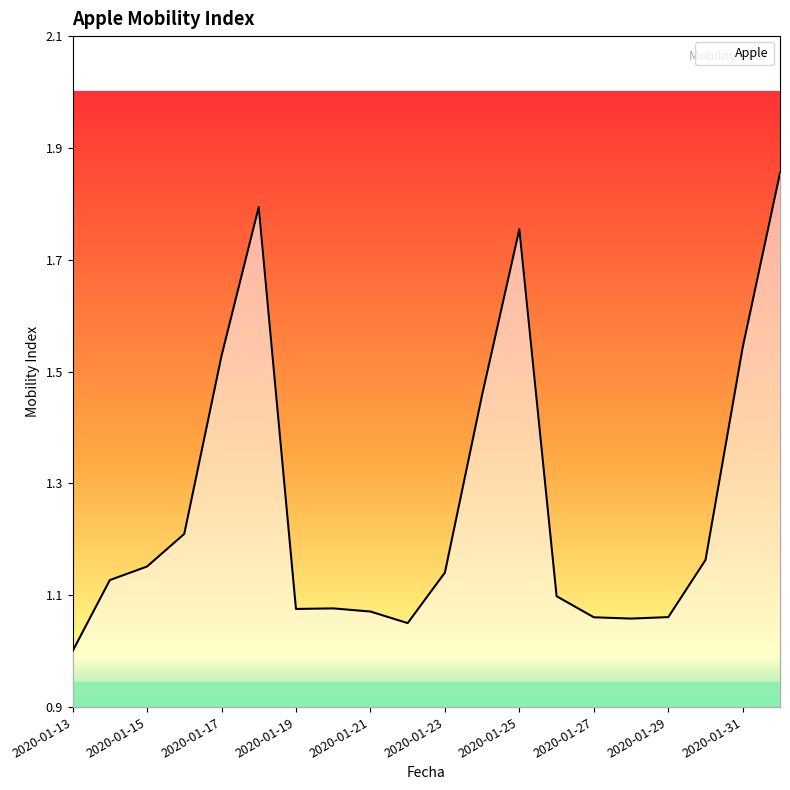

What is the smallest value displayed?

1.0